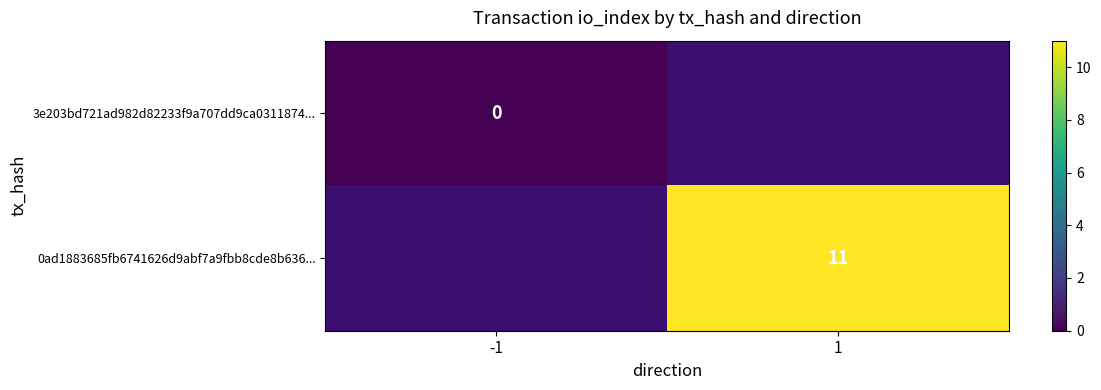

True or false: 0ad1883685fb6741626d9abf7a9fbb8cde8b636... has a value of 7 at 1.

False